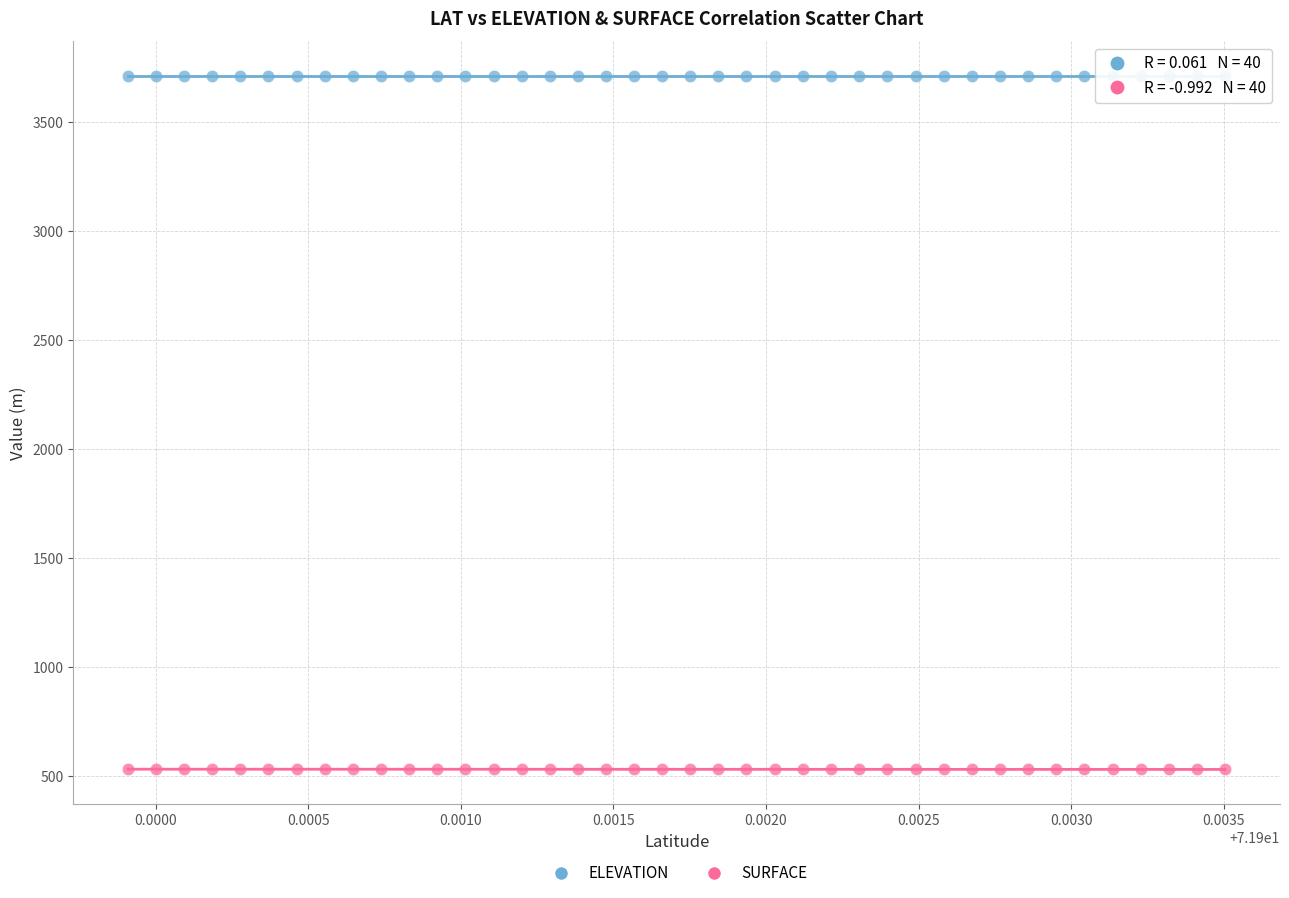

Across all data points, what is the range of Y values (max minus min)?

3179.9